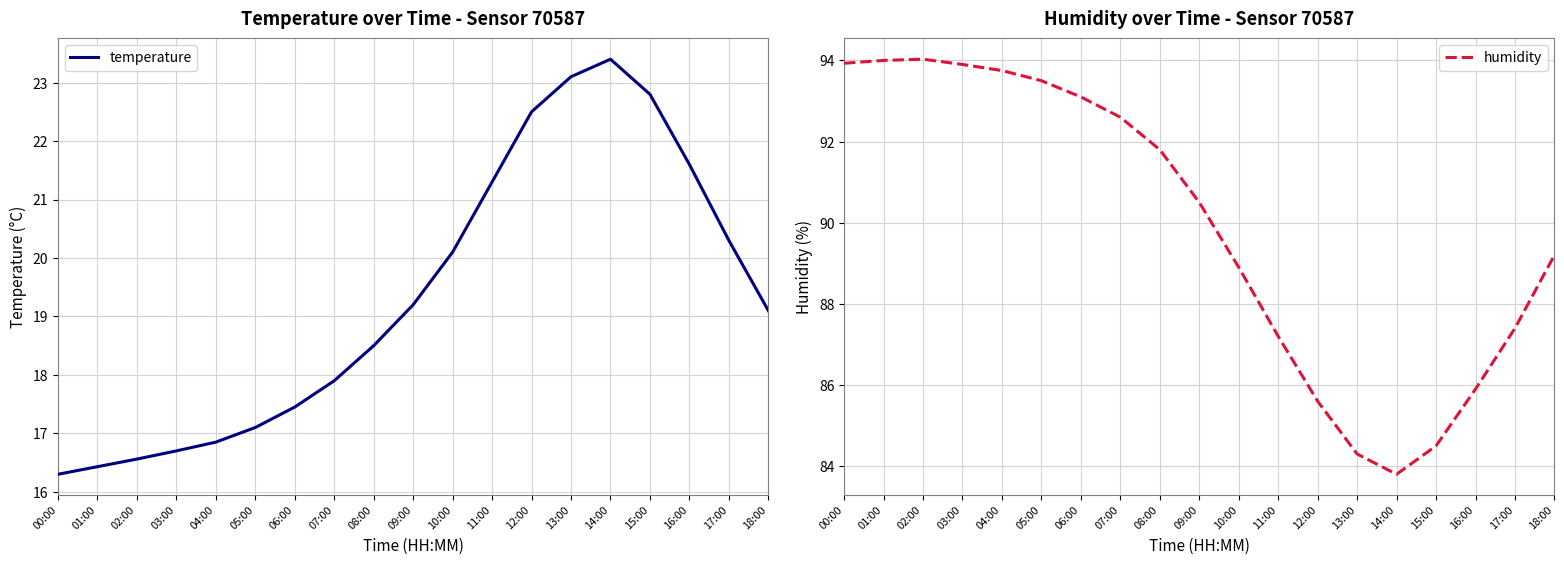

How many interior local peaks does the temperature series have?

1